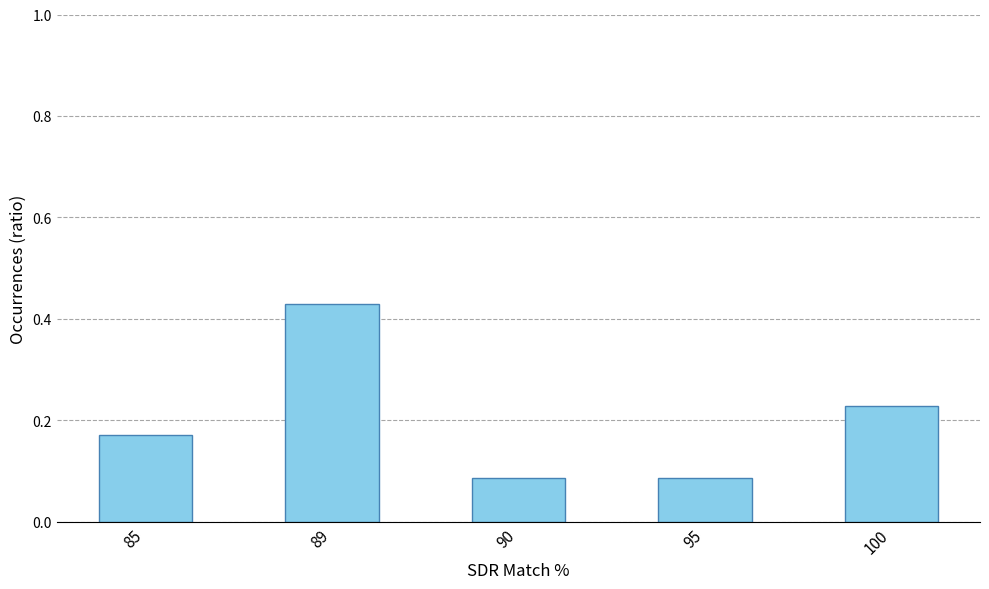

What is the difference between the maximum and minimum values?

0.3